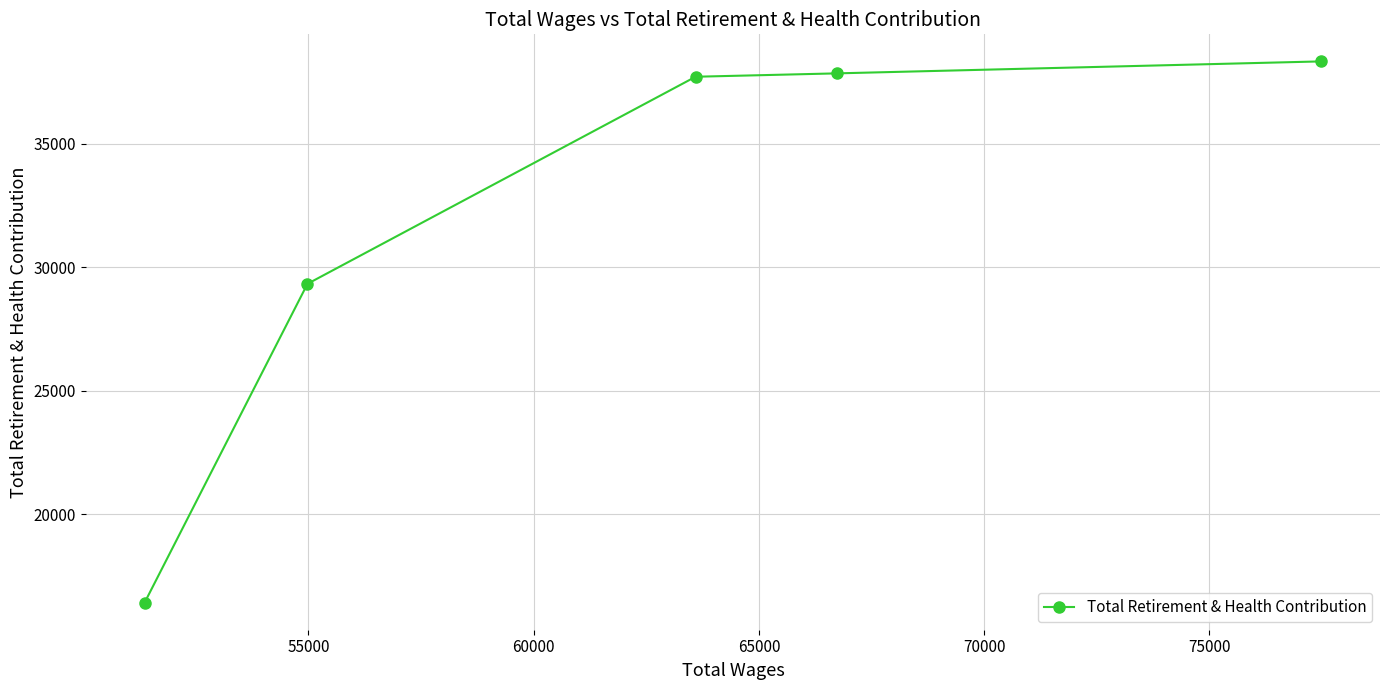

How many lines are shown in the chart?

1